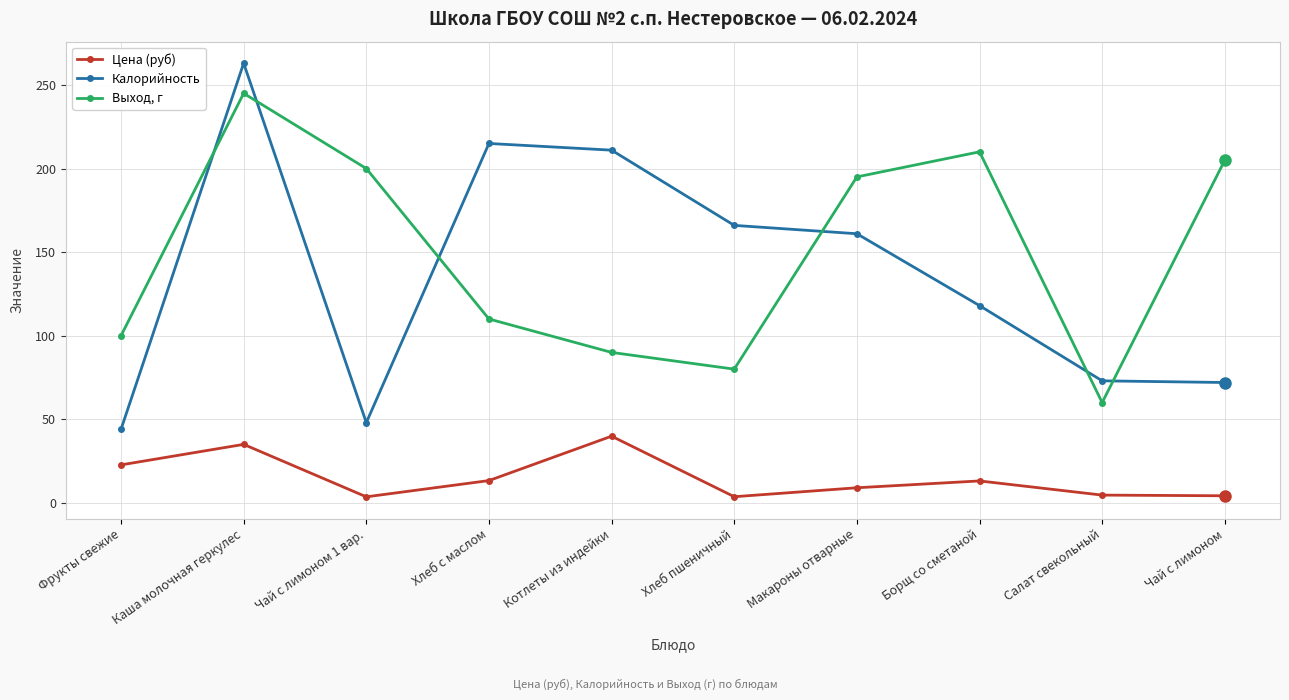

Is this an area chart (filled region under the line)?

No